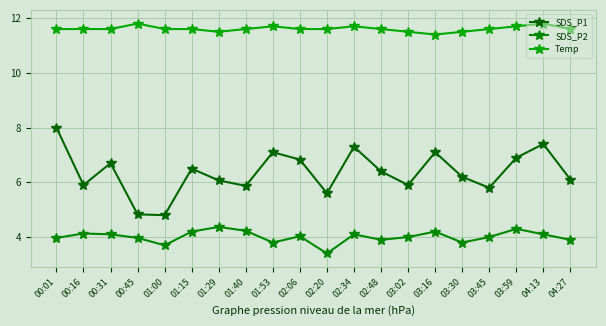

Is it true that SDS_P1 equals 8.0 at 00:01?

True